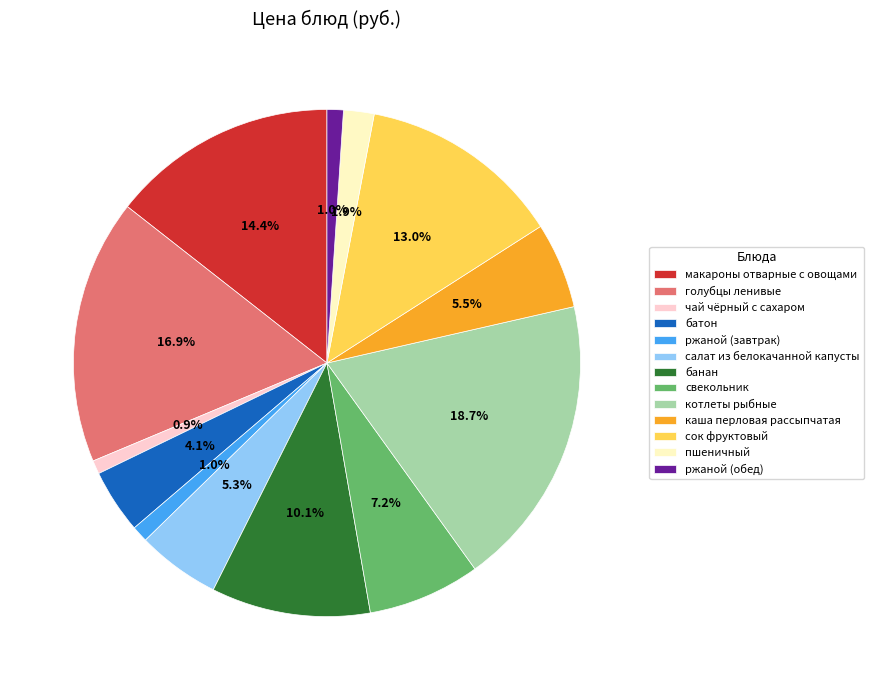

Between банан and свекольник, which is larger?

банан